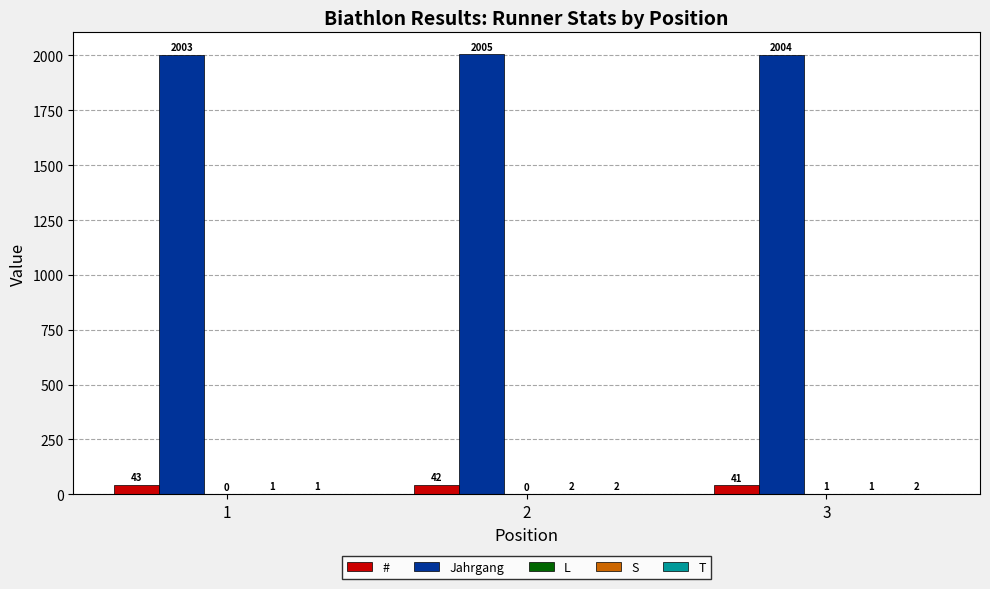

What is the sum of the # values at 1 and 2?

85